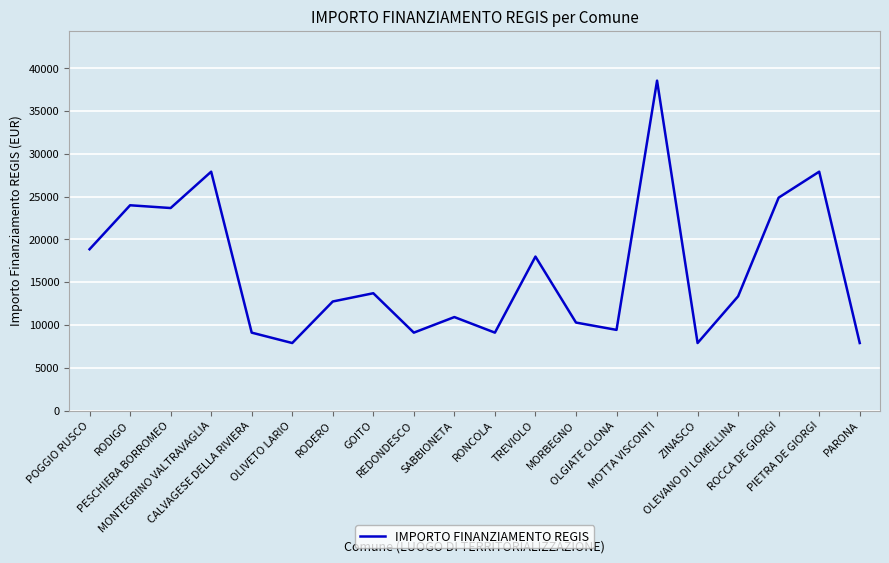

What is the minimum value shown in the chart?

7891